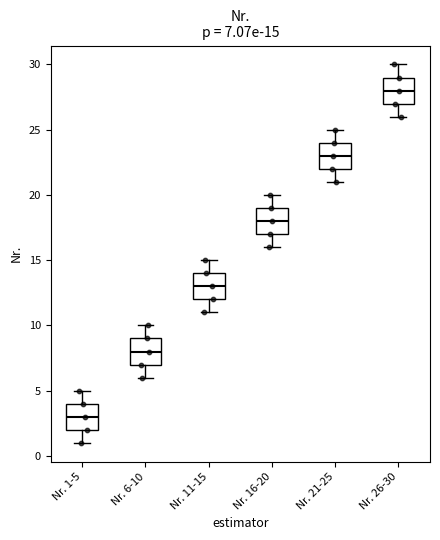

Which box's median line is the lowest?

Nr. 1-5